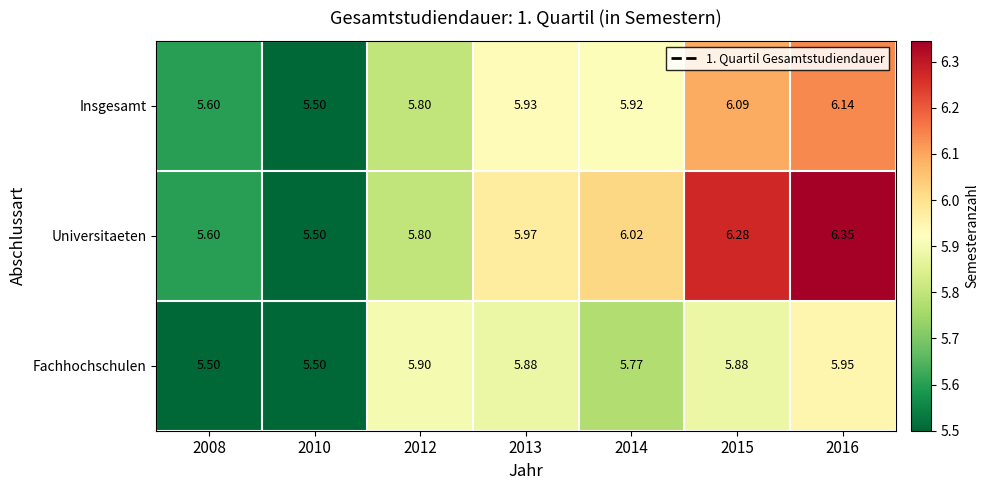

List the series in order of their peak value, highest first.

Universitaeten, Insgesamt, Fachhochschulen